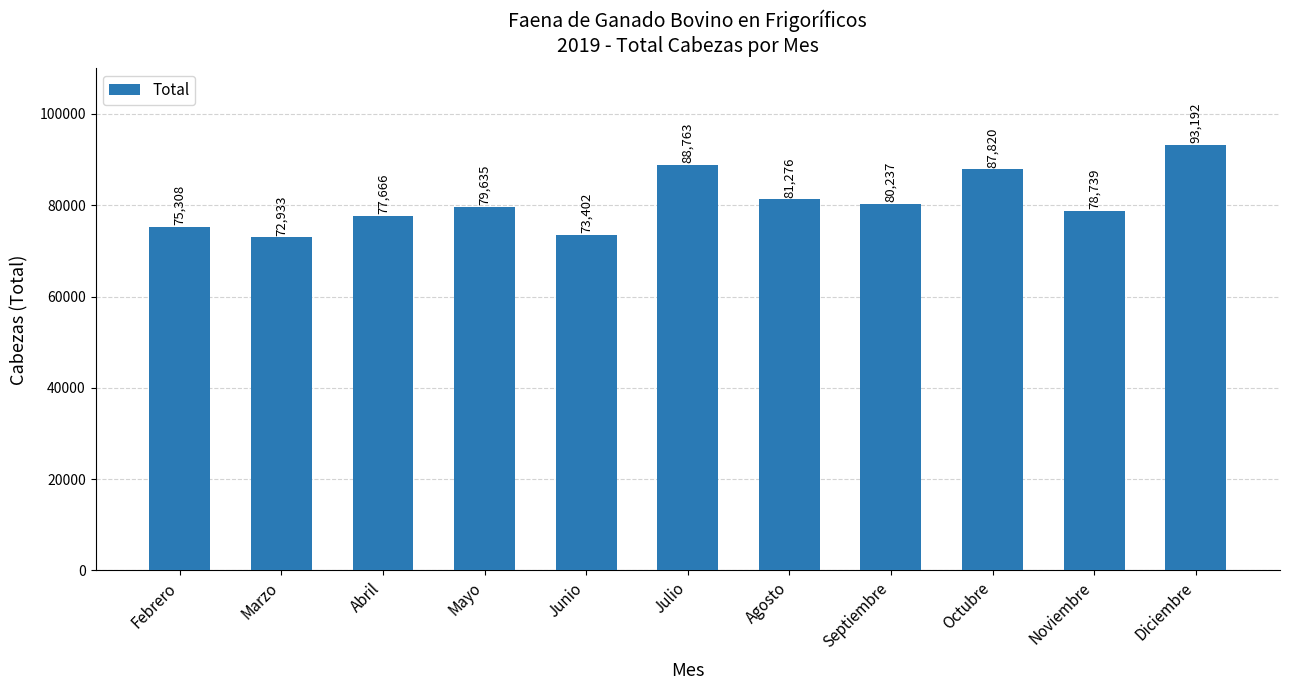

The value at Octubre is 87820. True or false?

True